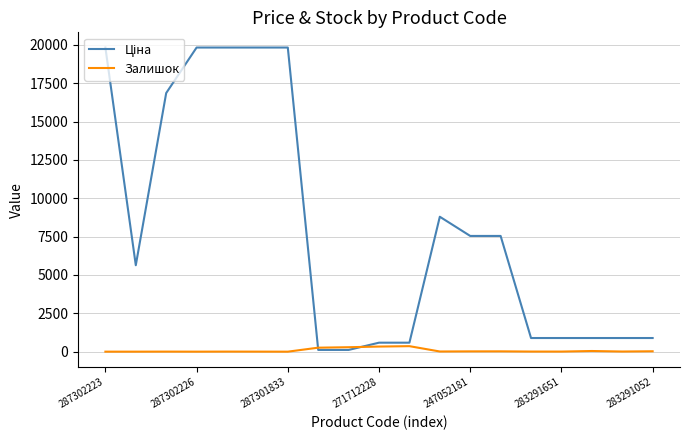

In Ціна, how many points are lower than both neighbors (excluding endpoints)?

1